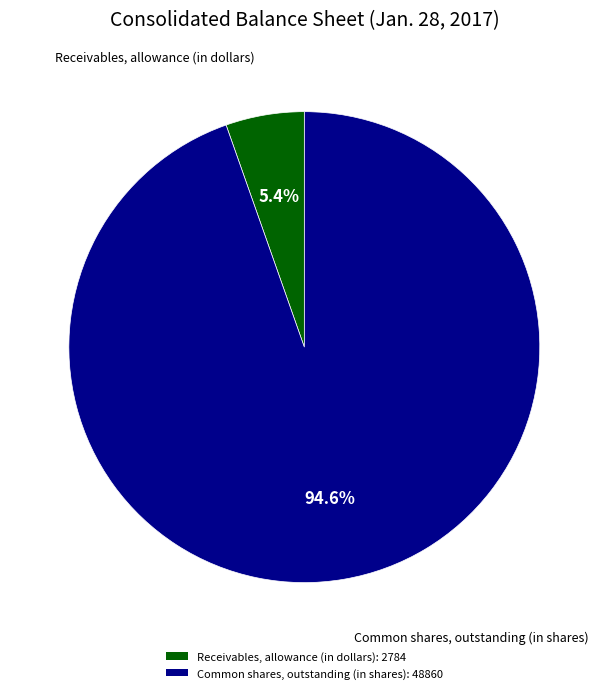

Which has a higher value, Receivables, allowance (in dollars) or Common shares, outstanding (in shares)?

Common shares, outstanding (in shares)